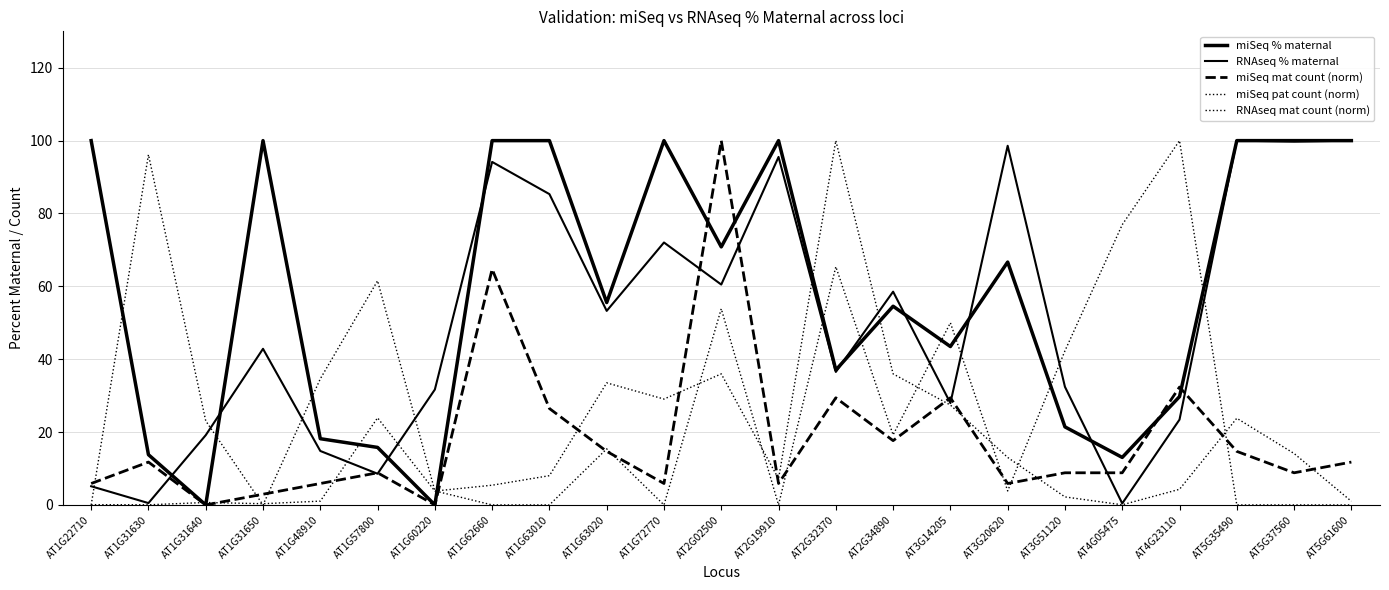

What is the value of the miSeq % maternal point at the 12th from the left?

70.8